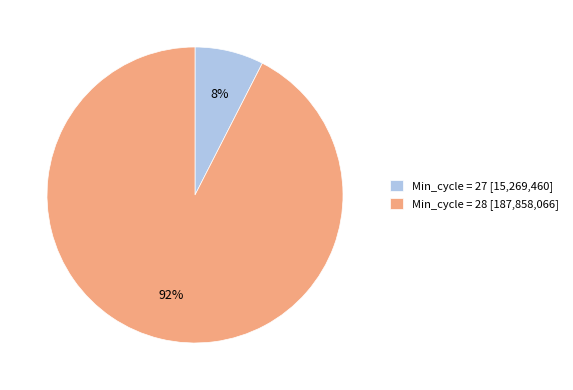

The Min_cycle = 28 [187,858,066] slice represents 92% of the pie. True or false?

True